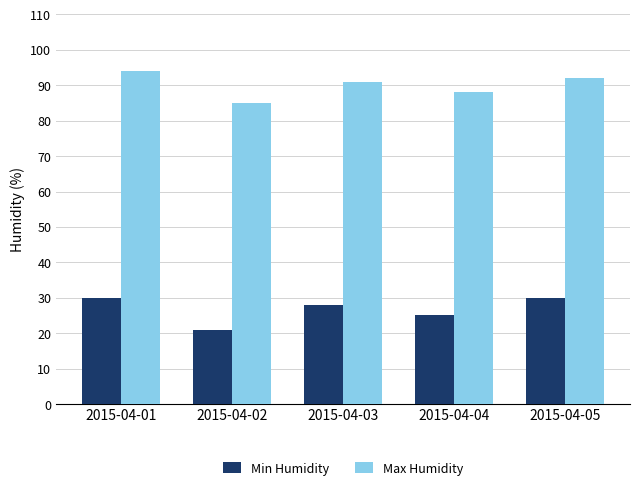

Reading left to right, transcribe all the data shown in this chart.

Min Humidity: 2015-04-01=30	2015-04-02=21	2015-04-03=28	2015-04-04=25	2015-04-05=30
Max Humidity: 2015-04-01=94	2015-04-02=85	2015-04-03=91	2015-04-04=88	2015-04-05=92